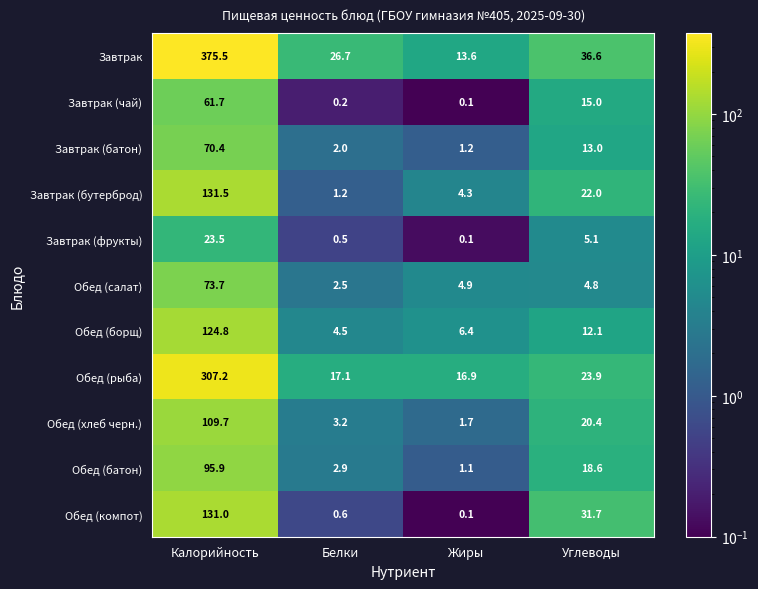

What is the approximate value of Обед (хлеб черн.) at Белки?

3.2